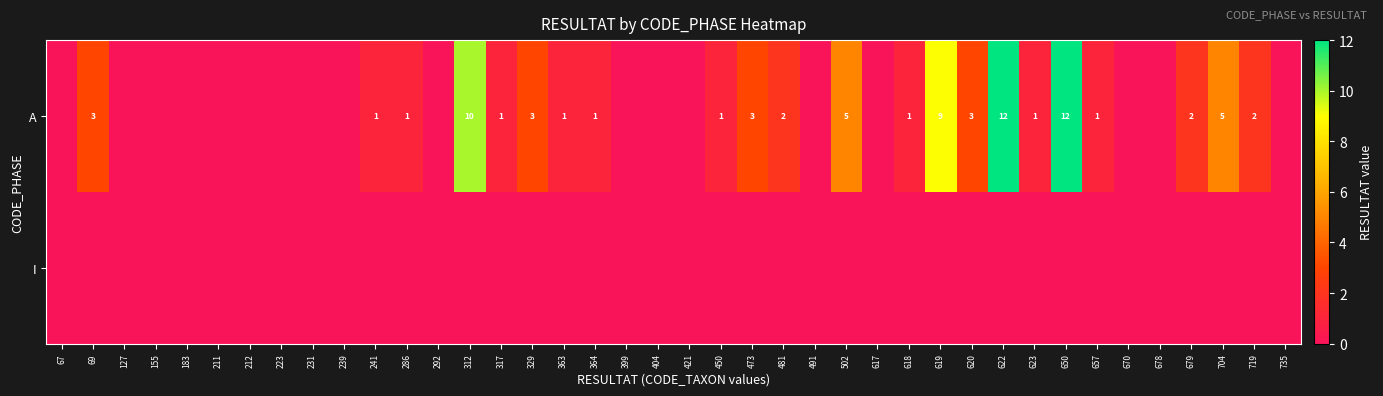

The A series shows 1 at 679. True or false?

False